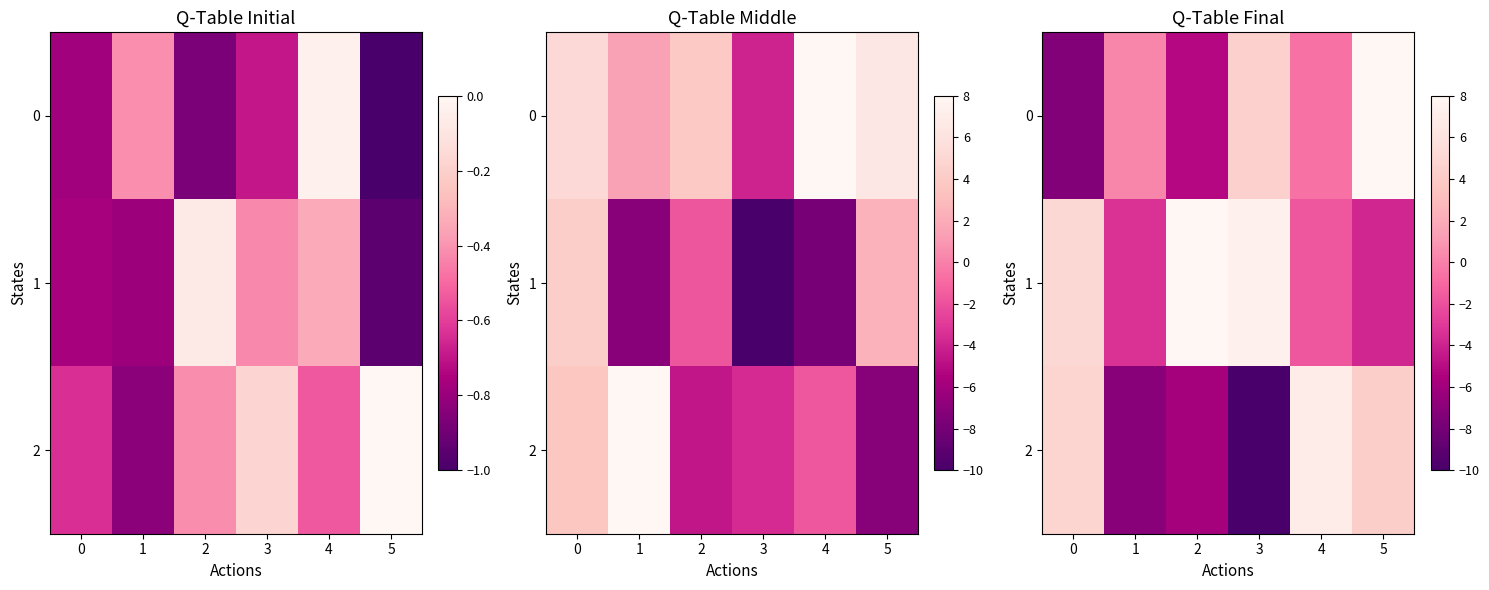

The 0 series shows -0.1 at 4. True or false?

False